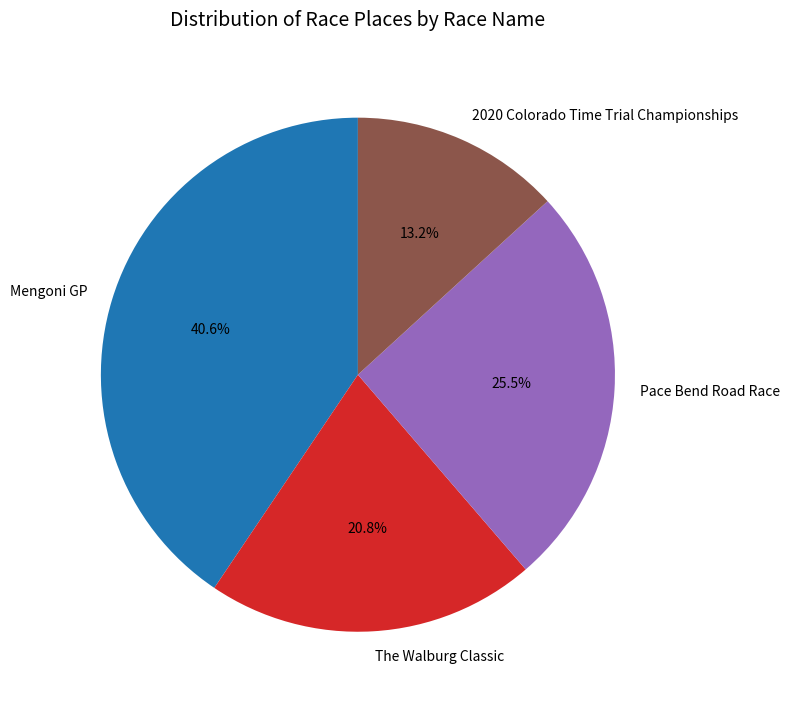

What is the ratio of the value at The Walburg Classic to the value at Pace Bend Road Race?

0.8